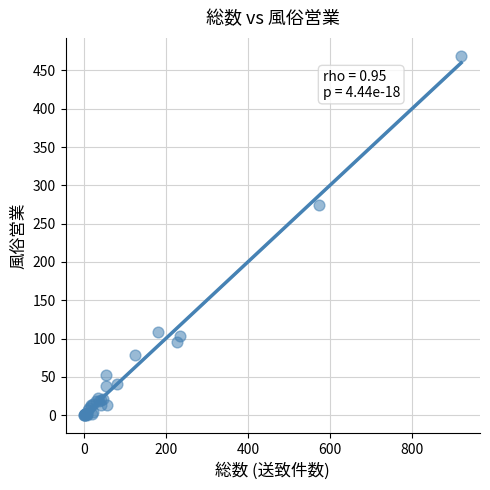

What Y value in the scatter plot is closest to 234?

274